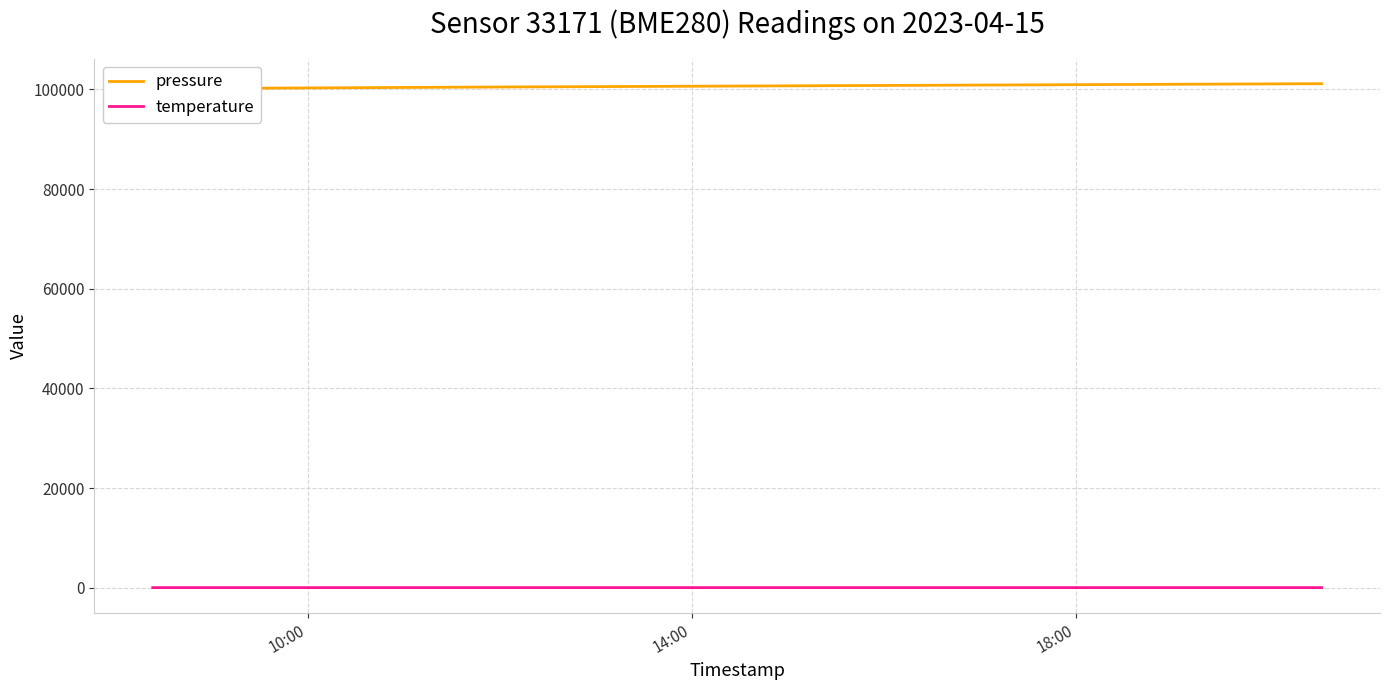

What is the label of the 1st point from the right?

18:00